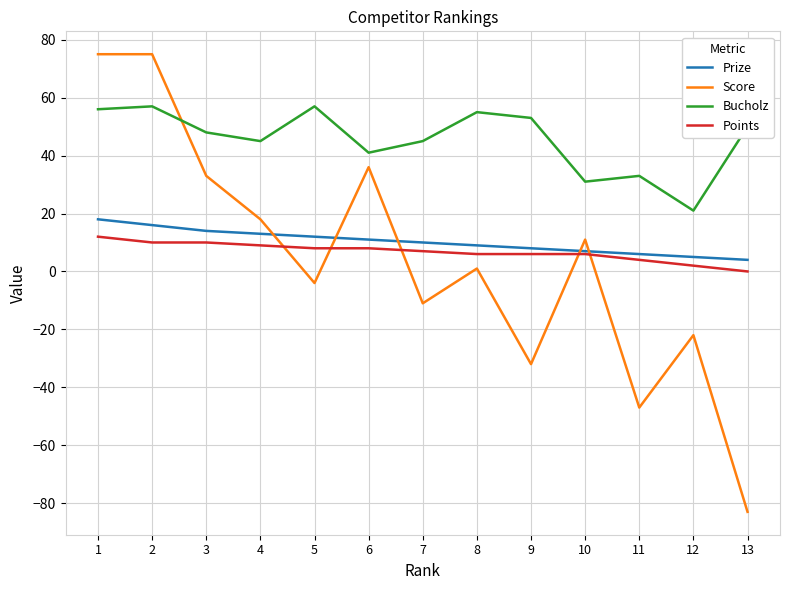

True or false: Bucholz and Points intersect in this chart.

False